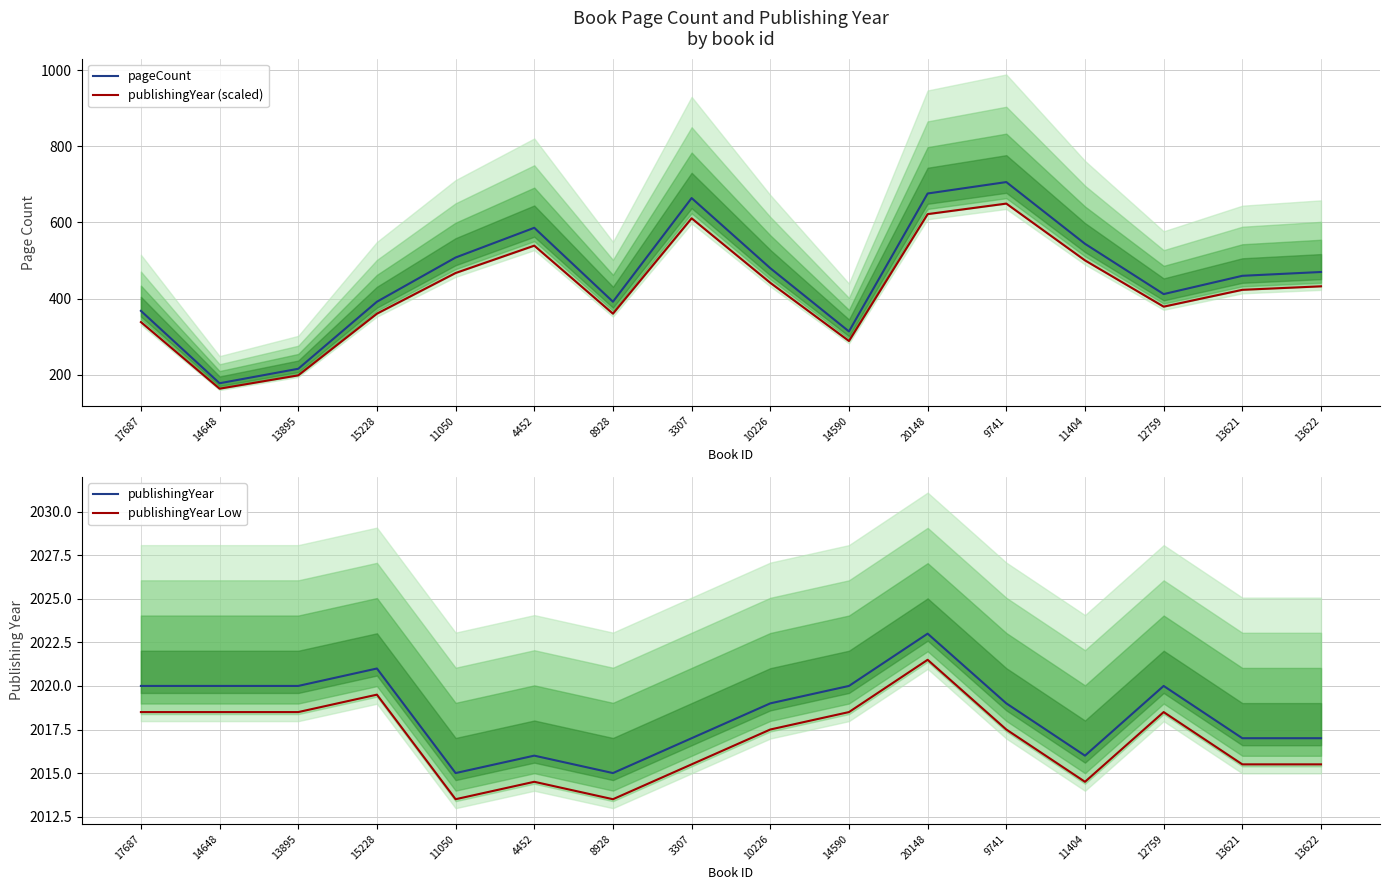

The publishingYear series shows 2023.0 at 20148. True or false?

True